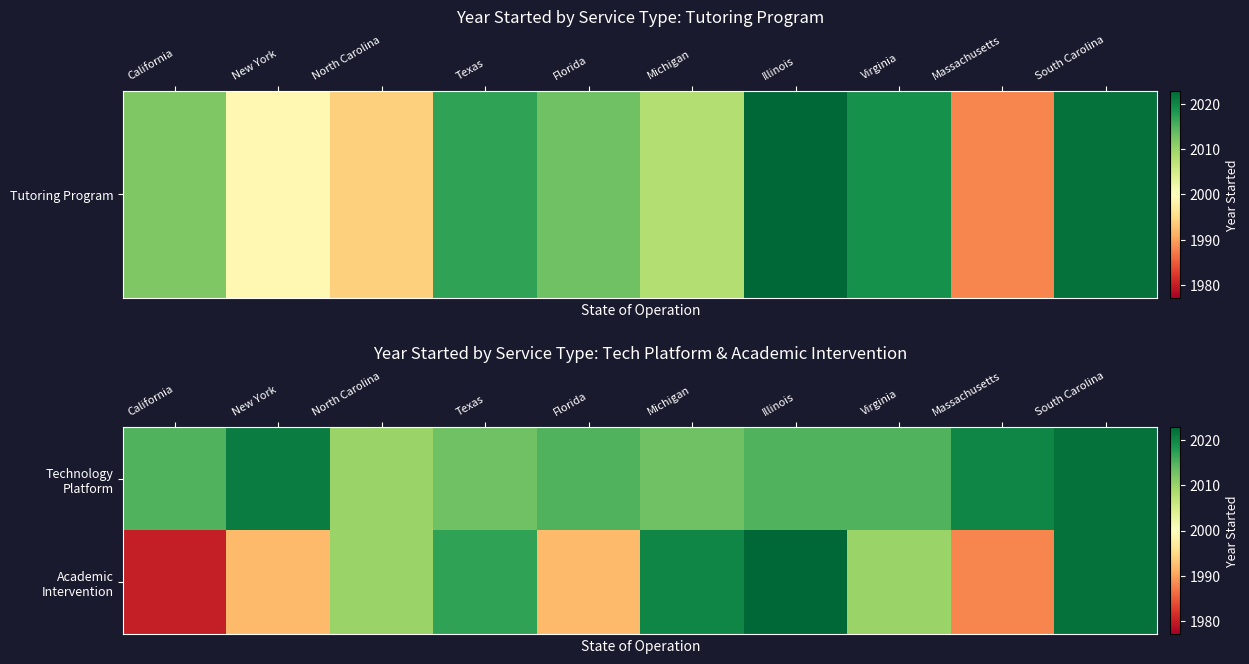

Between Virginia and California, which is larger?

Virginia